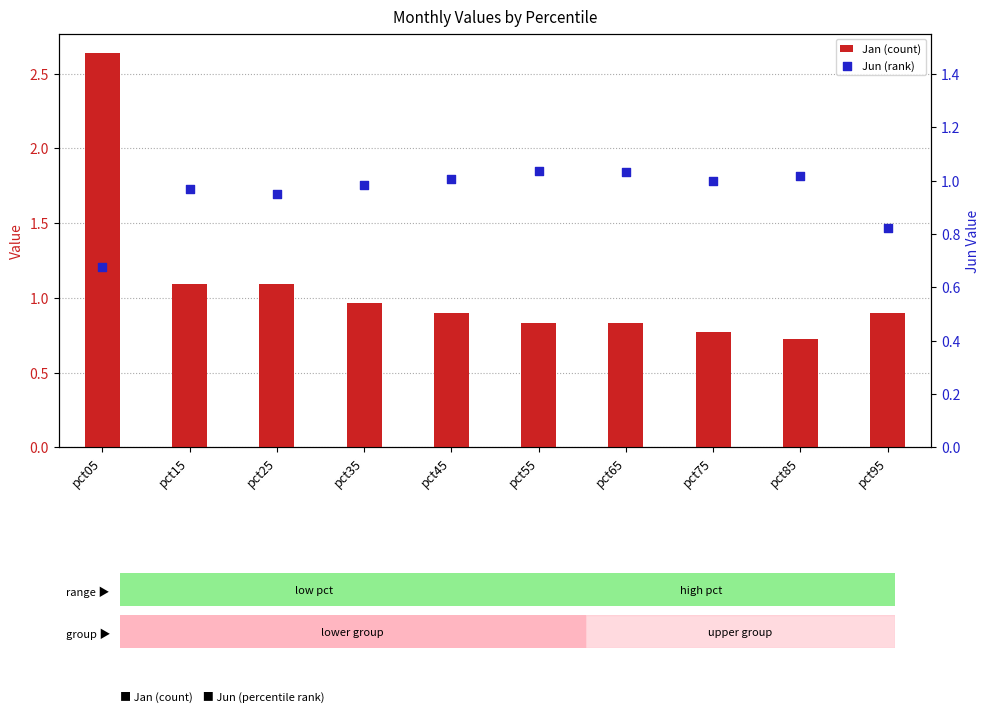

At which category is the sum across all series the highest?

pct05